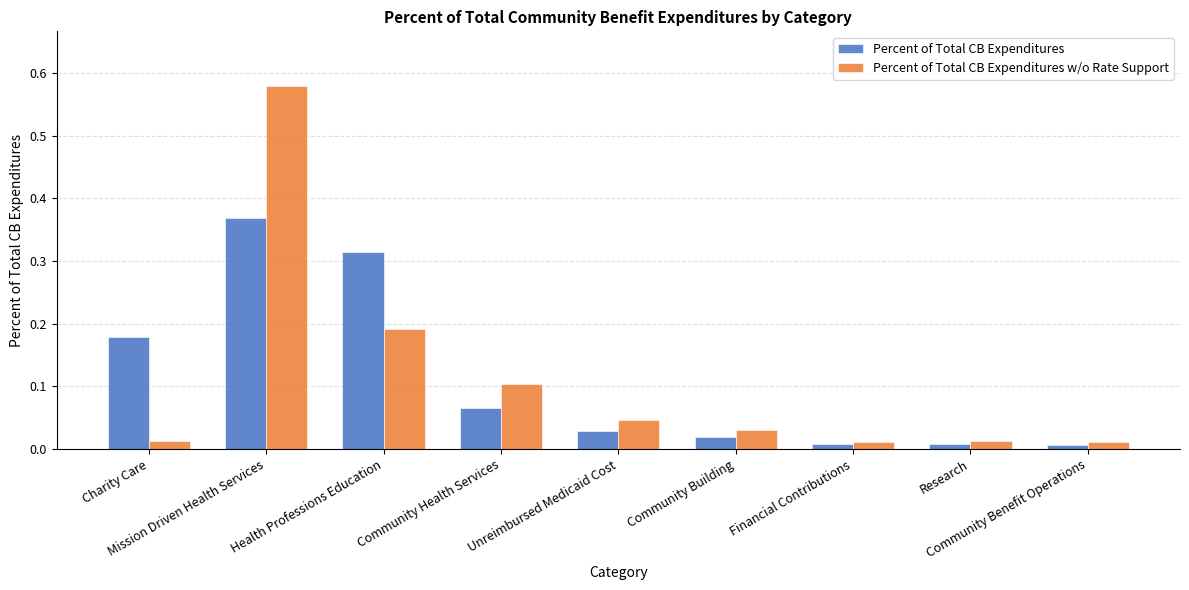

Rank the series by their maximum value, from lowest to highest.

Percent of Total CB Expenditures, Percent of Total CB Expenditures w/o Rate Support